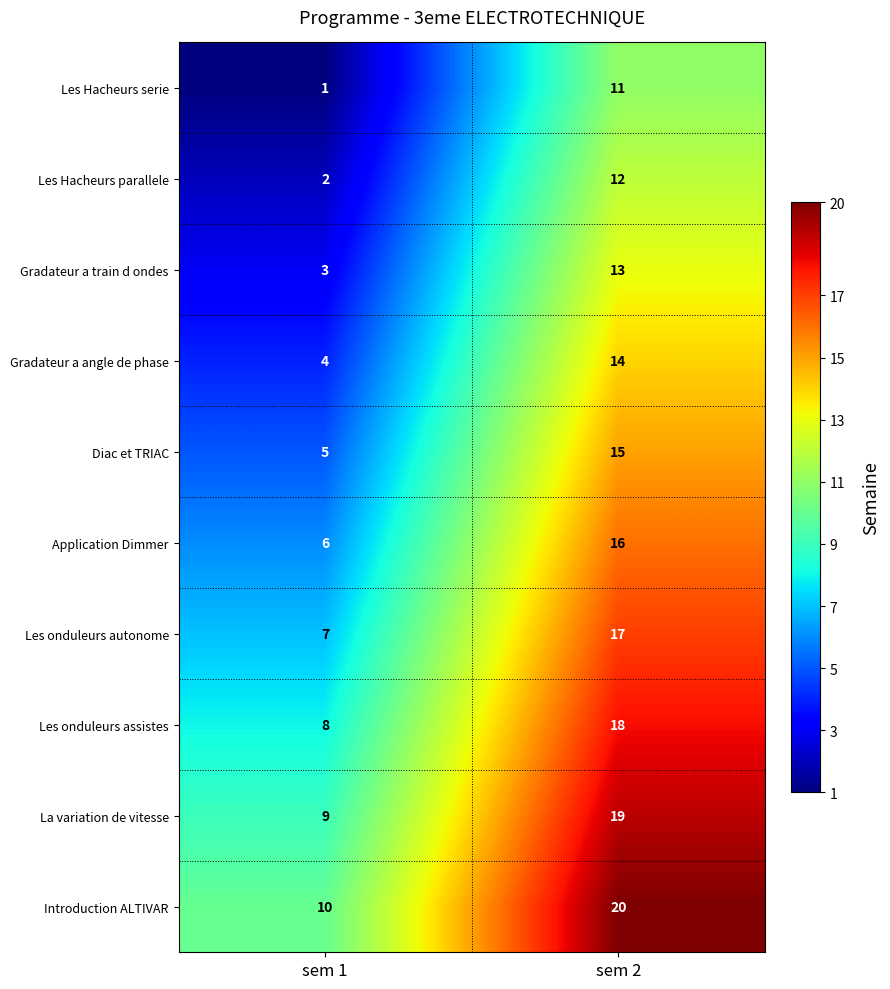

Rank the series by their maximum value, from highest to lowest.

Introduction ALTIVAR, La variation de vitesse, Les onduleurs assistes, Les onduleurs autonome, Application Dimmer, Diac et TRIAC, Gradateur a angle de phase, Gradateur a train d ondes, Les Hacheurs parallele, Les Hacheurs serie